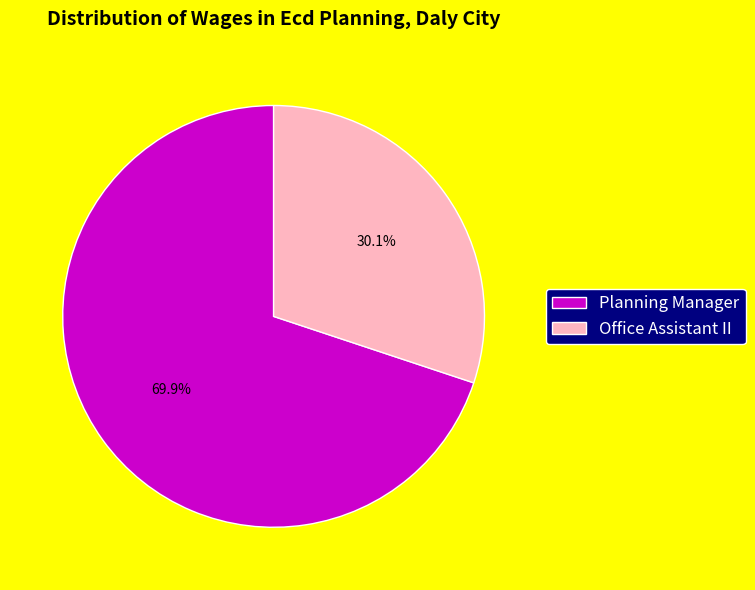

How much of the chart is everything except Planning Manager?

30.1%